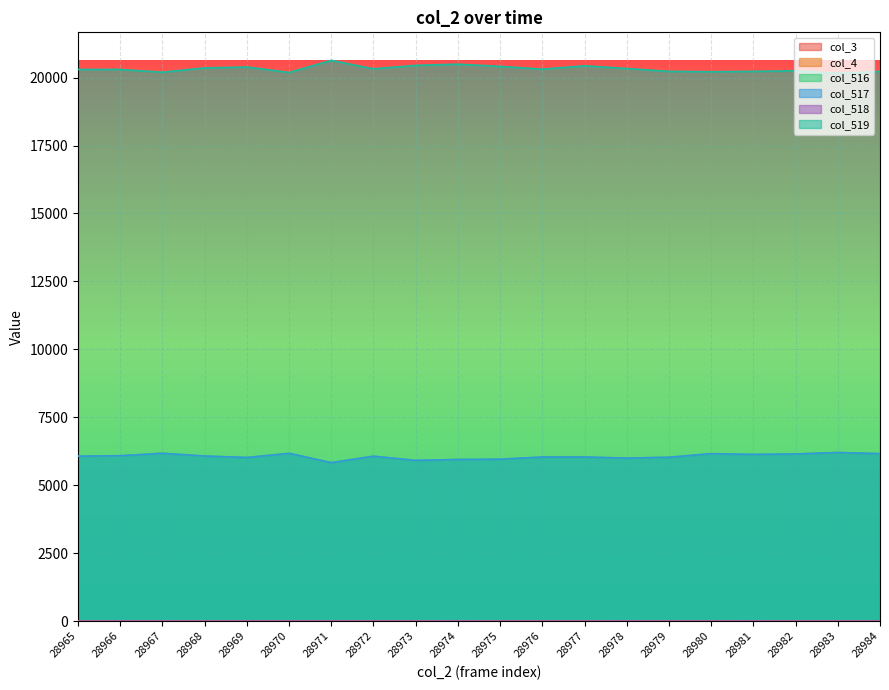

What is the difference between the maximum and minimum values in the col_517 series?

371